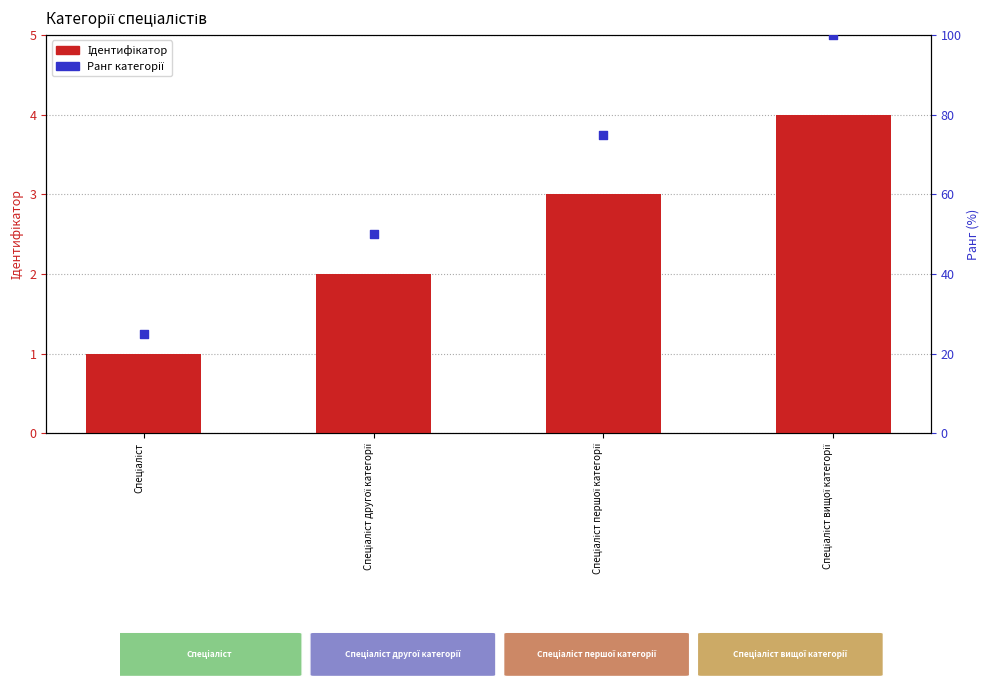

Which series contains the lowest Y value?

Ідентифікатор